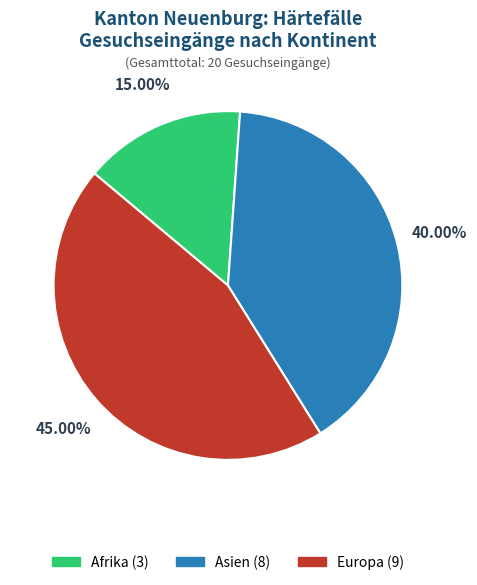

What percentage is the Europa slice, to the nearest percent?

45%